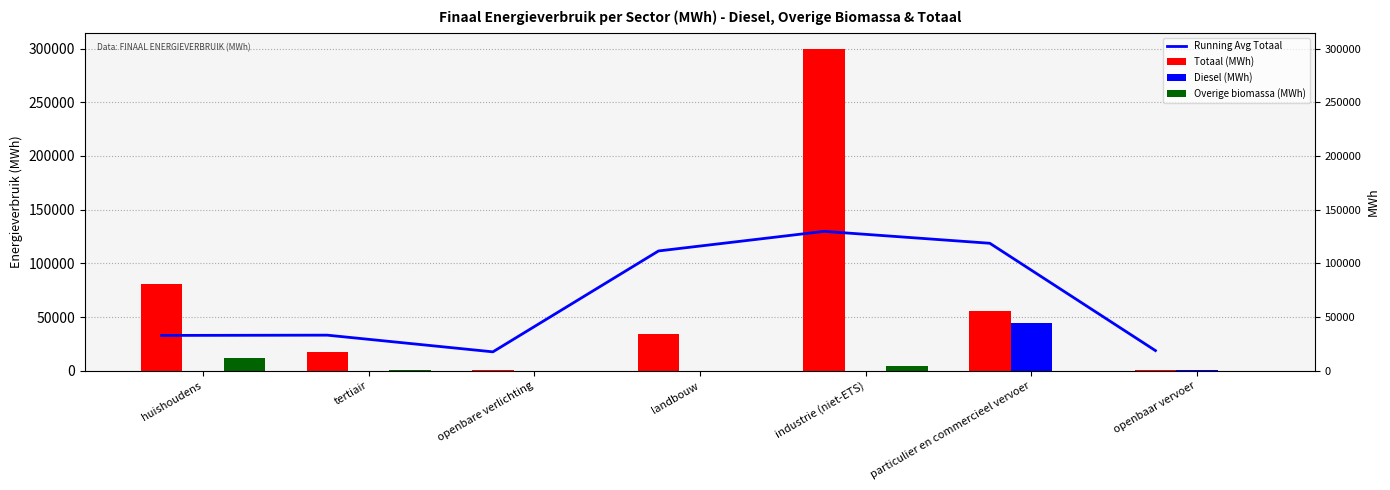

List the labels in order of Diesel (MWh) value, smallest first.

huishoudens, tertiair, openbare verlichting, landbouw, industrie (niet-ETS), openbaar vervoer, particulier en commercieel vervoer